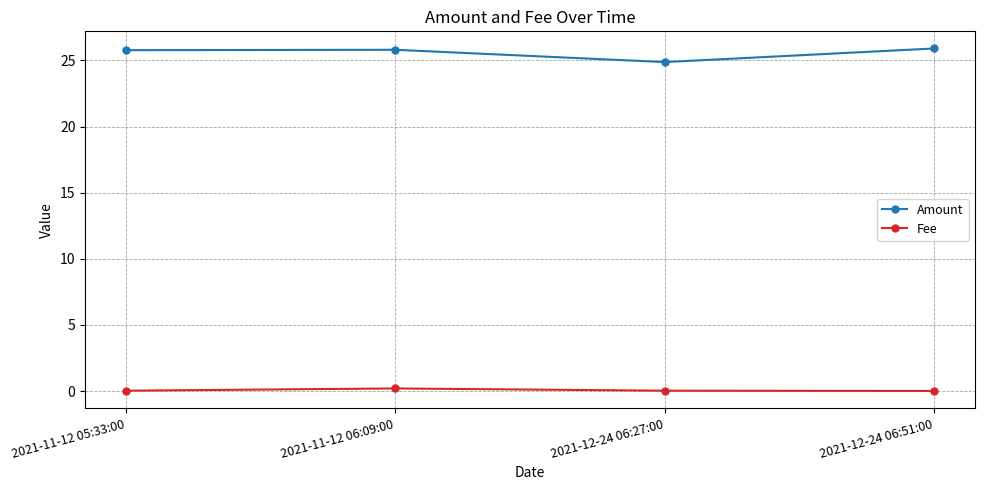

True or false: Amount and Fee intersect in this chart.

False